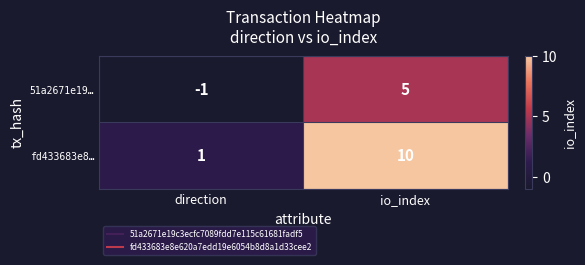

Which series has the largest range (max minus min)?

fd433683e8…